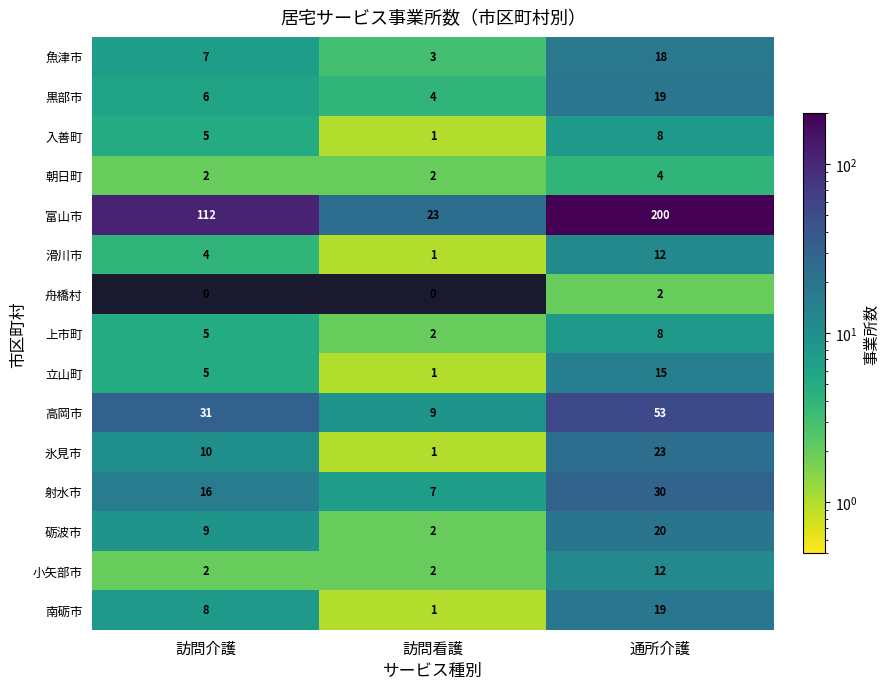

How many data points in 氷見市 are less than 10?

1